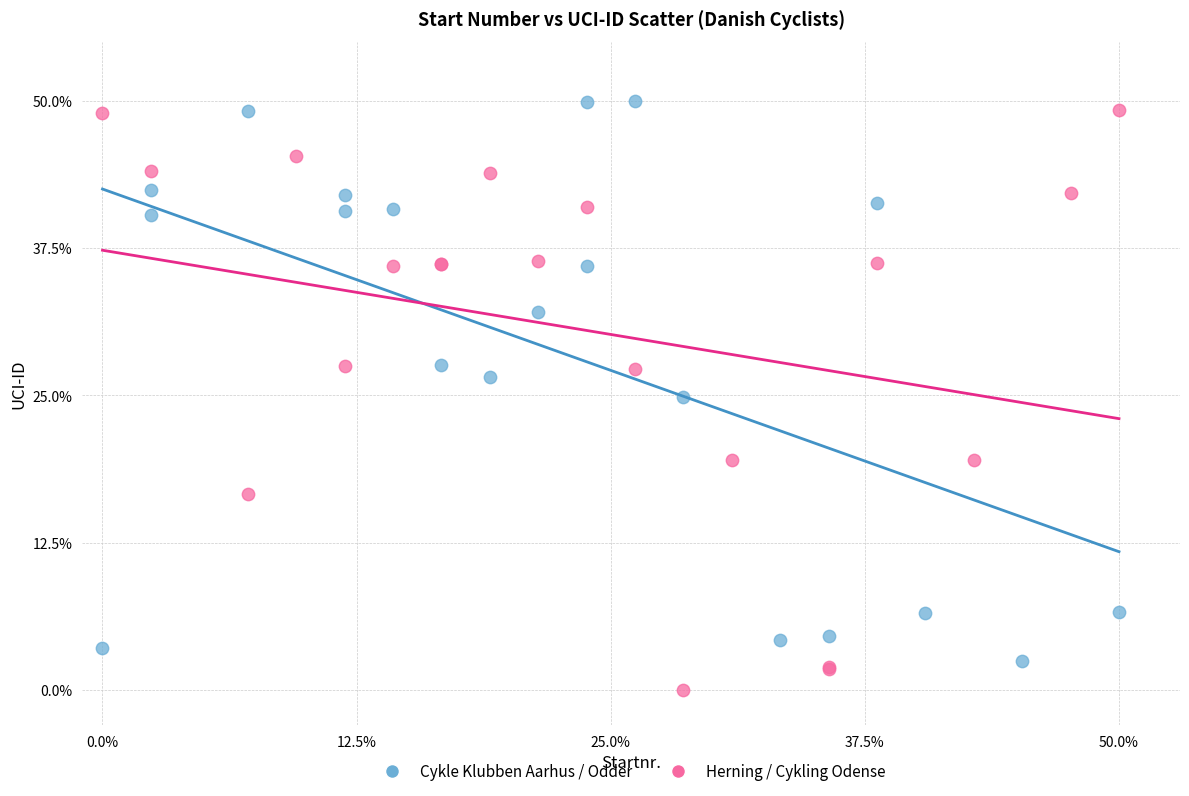

Which series contains the lowest Y value?

Herning / Cykling Odense